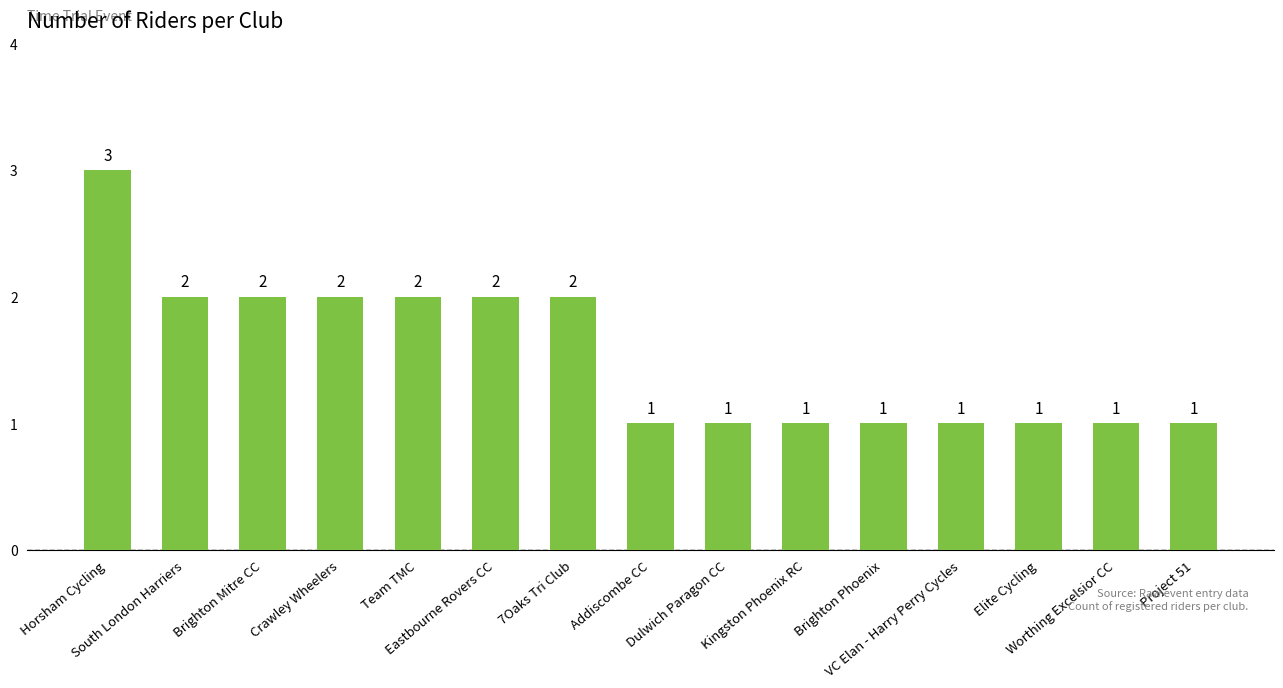

How many bars are there in total?

15